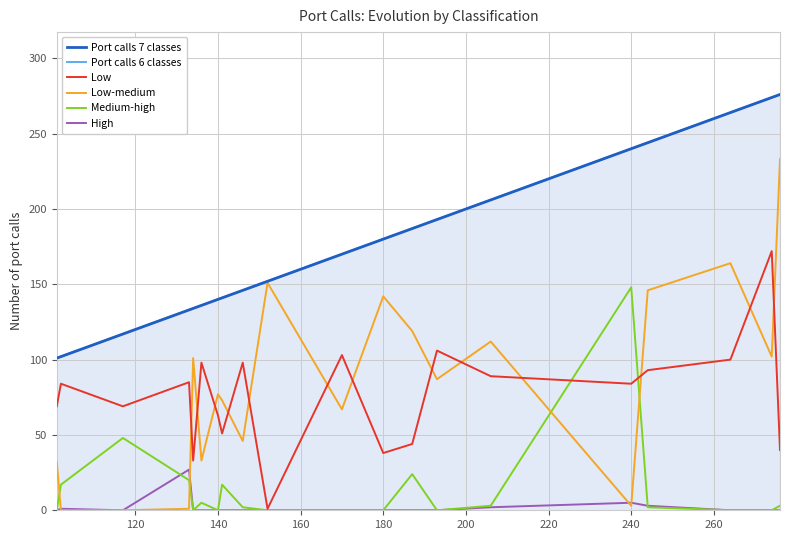

What position from the left is 160?

4